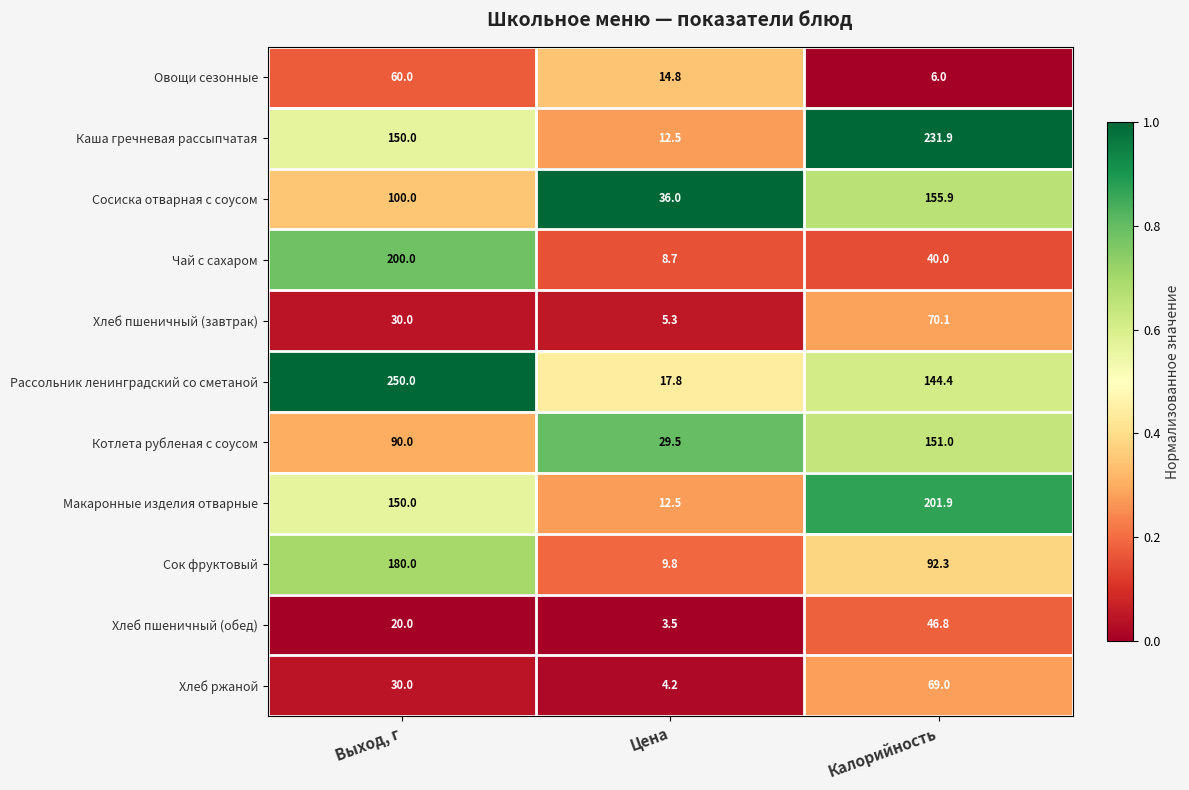

What is the approximate value of Хлеб ржаной at Калорийность?

69.0